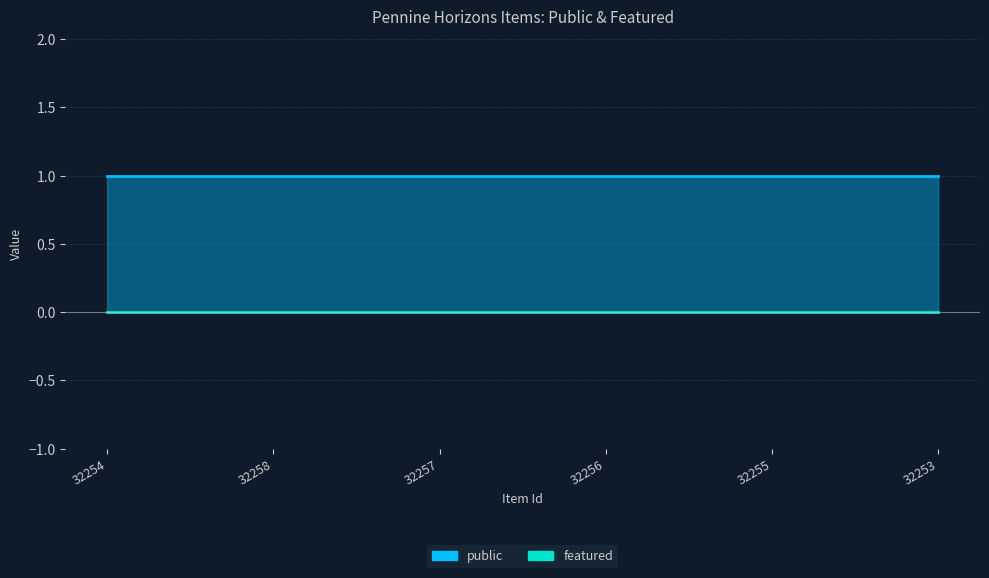

What is the average value of the public series?

1